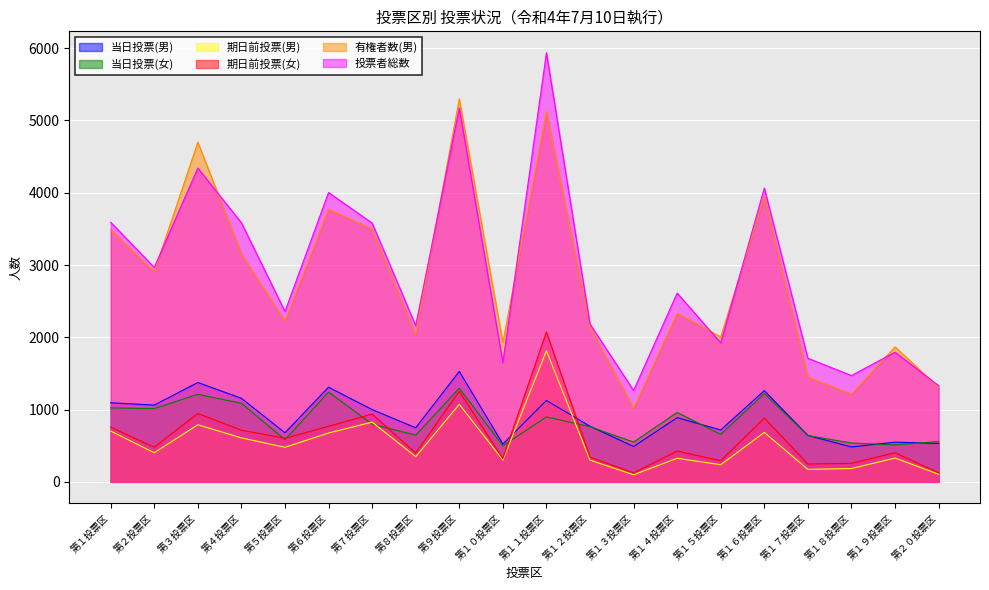

Which series has the largest total across all categories?

投票者総数